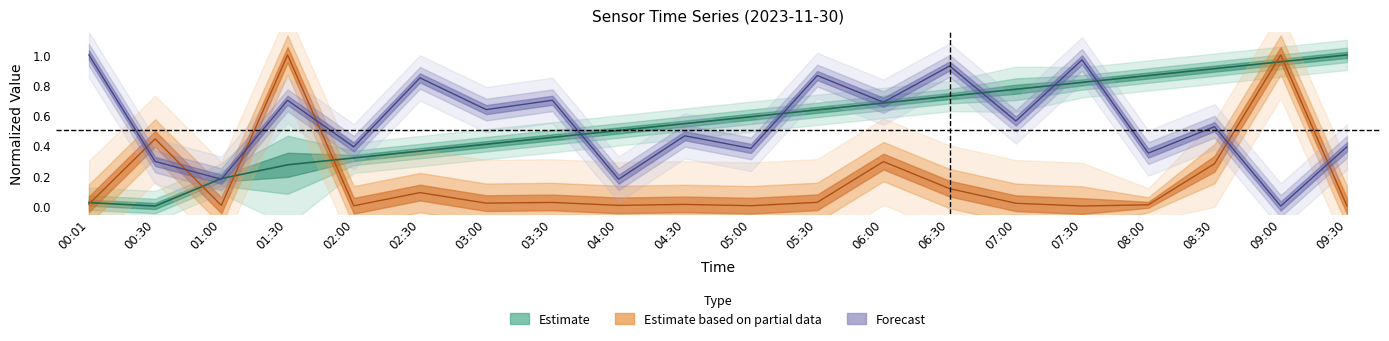

Reading right to left, list all the values displayed in this chart.

Temp: 1.0	1.0	0.9	0.9	0.8	0.8	0.7	0.7	0.6	0.6	0.5	0.5	0.5	0.4	0.4	0.3	0.3	0.2	0.0	0.0
Max_cycle: 0.0	1.0	0.3	0.0	0.0	0.0	0.1	0.3	0.0	0.0	0.0	0.0	0.0	0.0	0.1	0.0	1.0	0.0	0.4	0.0
Samples: 0.4	0.0	0.5	0.4	1.0	0.6	0.9	0.7	0.9	0.4	0.5	0.2	0.7	0.6	0.8	0.4	0.7	0.2	0.3	1.0